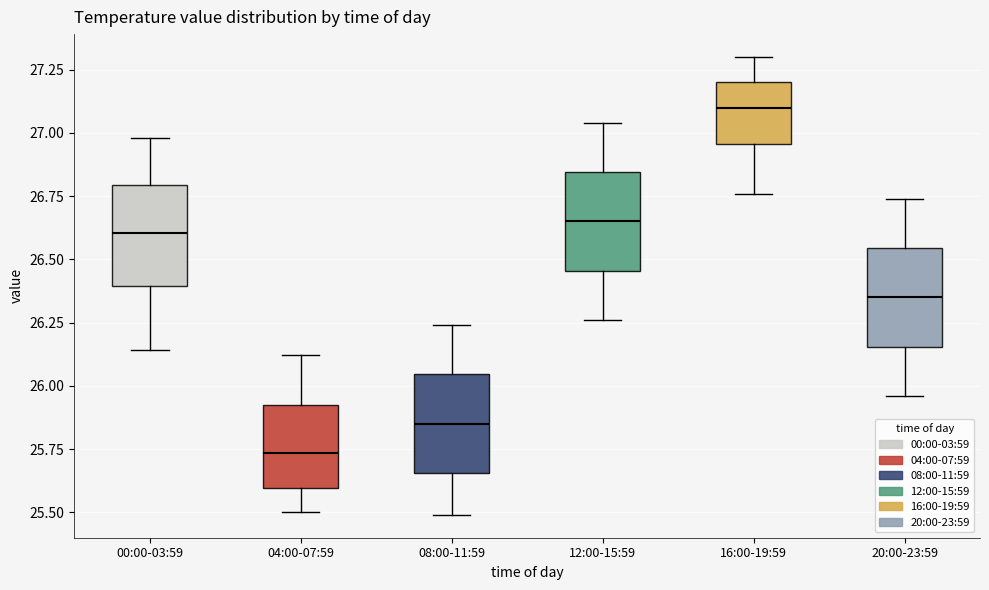

Reading left to right, transcribe this box plot: for each box, give where its median line is, the range the box spans, and where its two whiskers end, as read against the y-axis. The values are not printed on the chart, so give them approximately, as read against the axis.

00:00-03:59: median 26.60, box 26.40 to 26.80, whiskers 26.15 to 27.00
04:00-07:59: median 25.75, box 25.60 to 25.95, whiskers 25.50 to 26.10
08:00-11:59: median 25.85, box 25.65 to 26.05, whiskers 25.50 to 26.25
12:00-15:59: median 26.65, box 26.45 to 26.85, whiskers 26.25 to 27.05
16:00-19:59: median 27.10, box 26.95 to 27.20, whiskers 26.75 to 27.30
20:00-23:59: median 26.35, box 26.15 to 26.55, whiskers 25.95 to 26.75